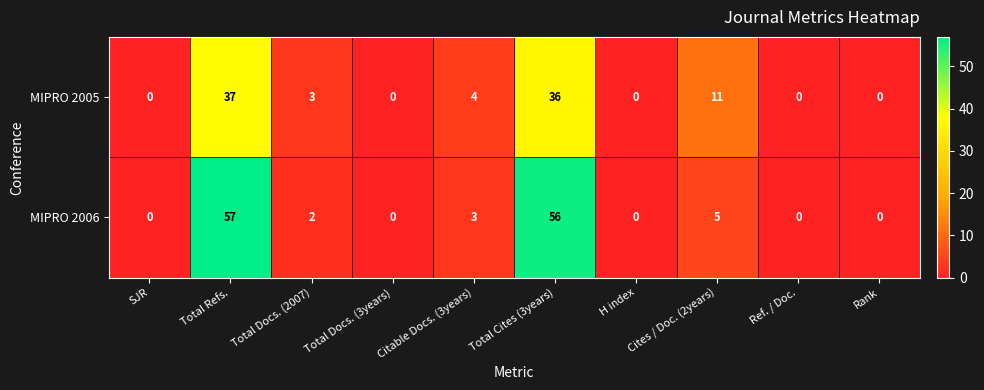

What is the spread (max minus min) of values at Total Refs.?

20